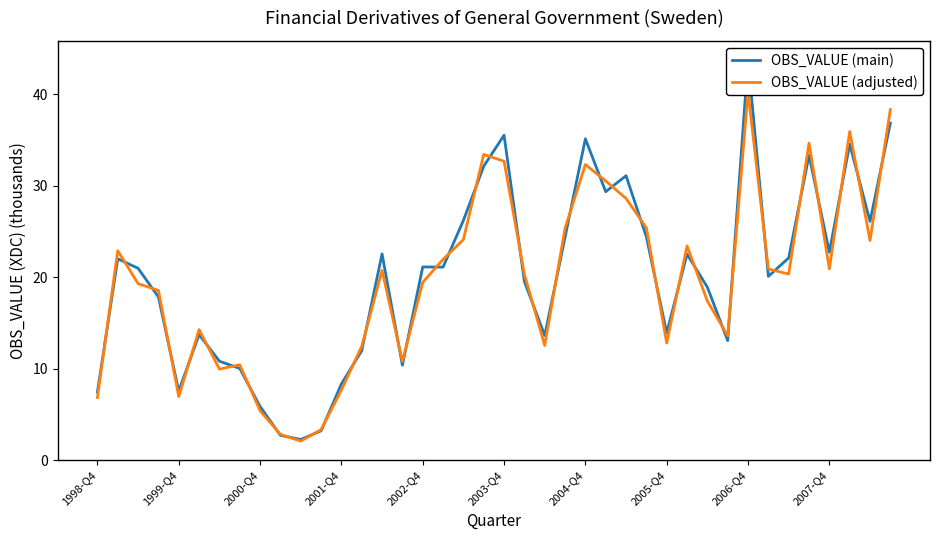

In OBS_VALUE (adjusted), how many points are lower than both neighbors (excluding endpoints)?

10